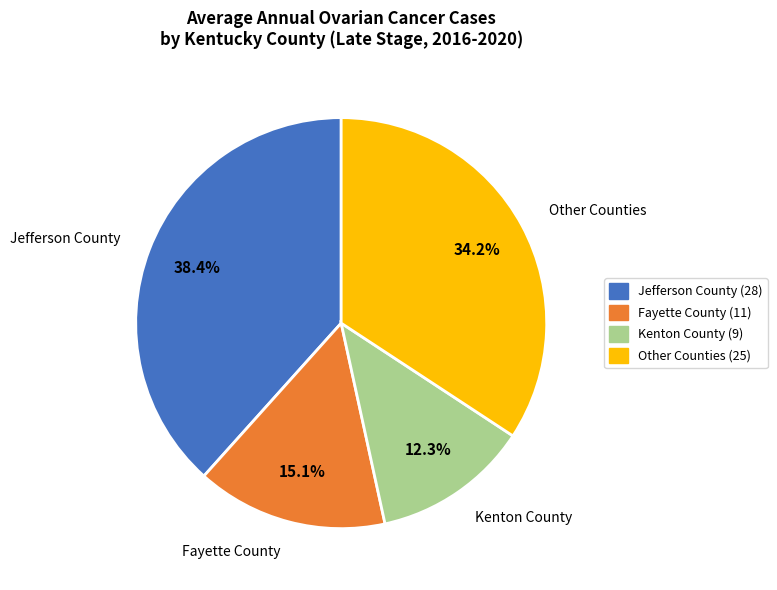

How much of the chart is everything except Kenton County (9)?

87.7%